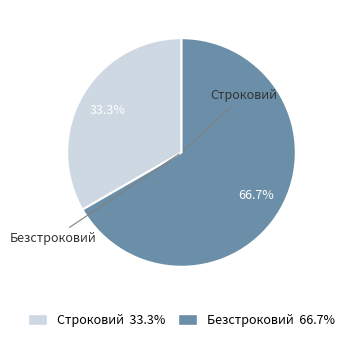

Which category has the biggest portion of the pie?

Безстроковий